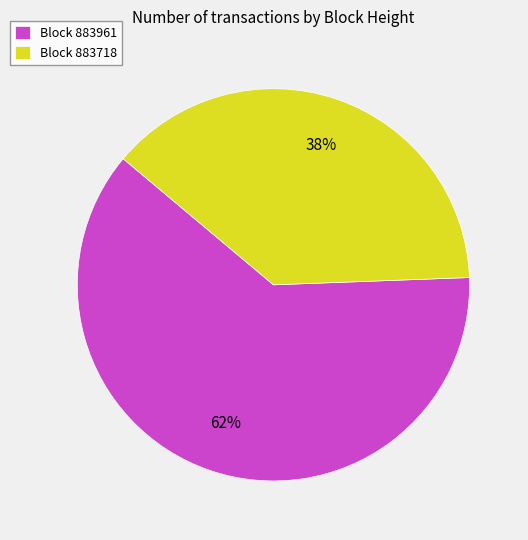

Does any single category account for the majority?

Yes